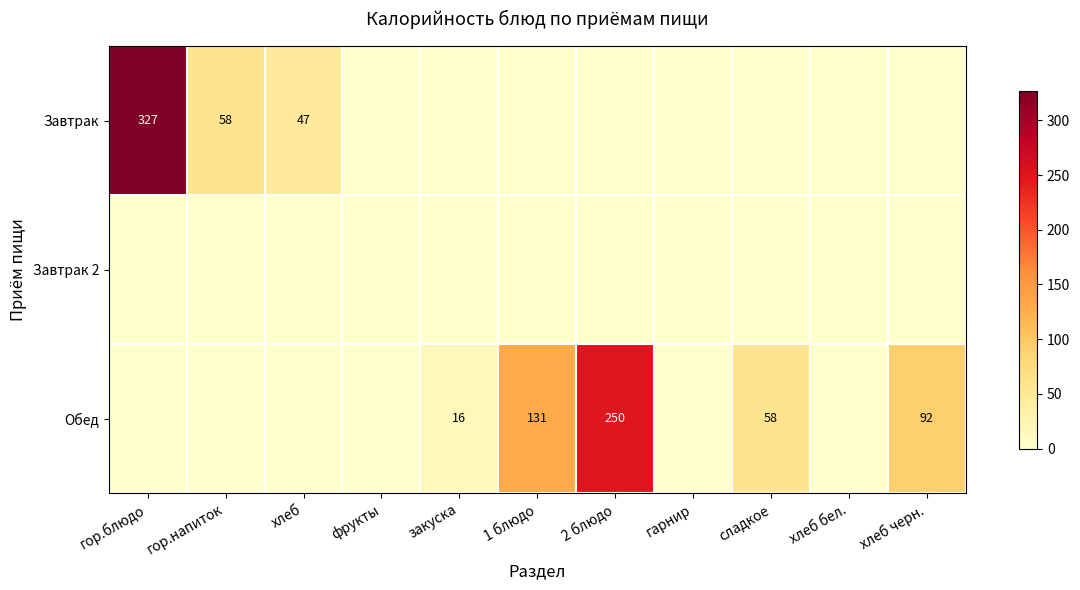

What is the difference between the Обед values at 1 блюдо and сладкое?

73